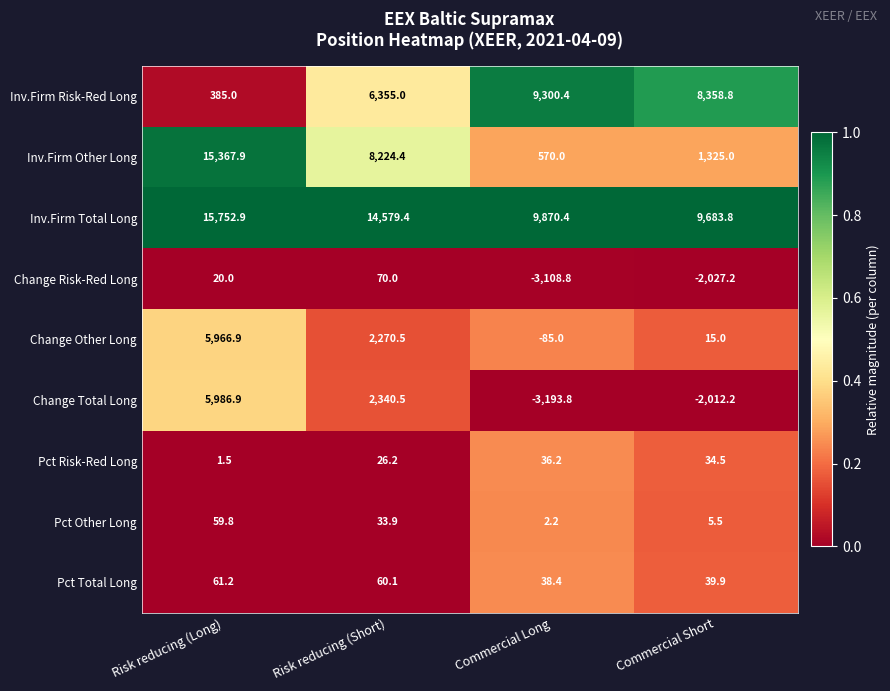

Which series has the widest spread of values?

Inv.Firm Other Long